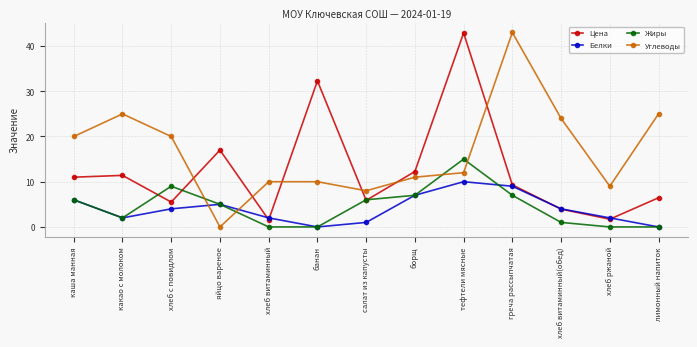

The Жиры series shows 1.6 at салат из капусты. True or false?

False